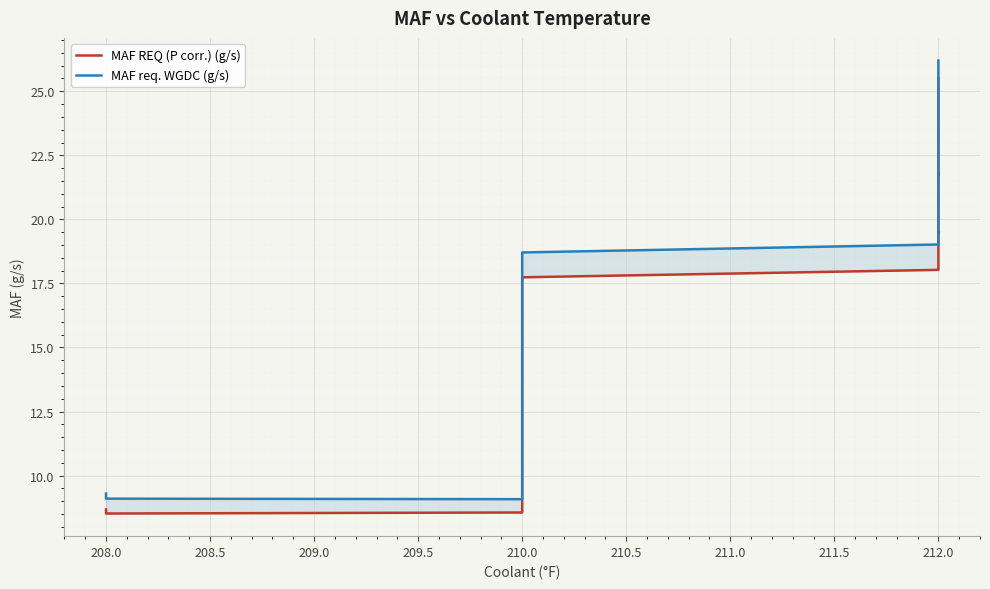

What is the difference between the maximum and minimum values in the MAF req. WGDC (g/s) series?

17.1